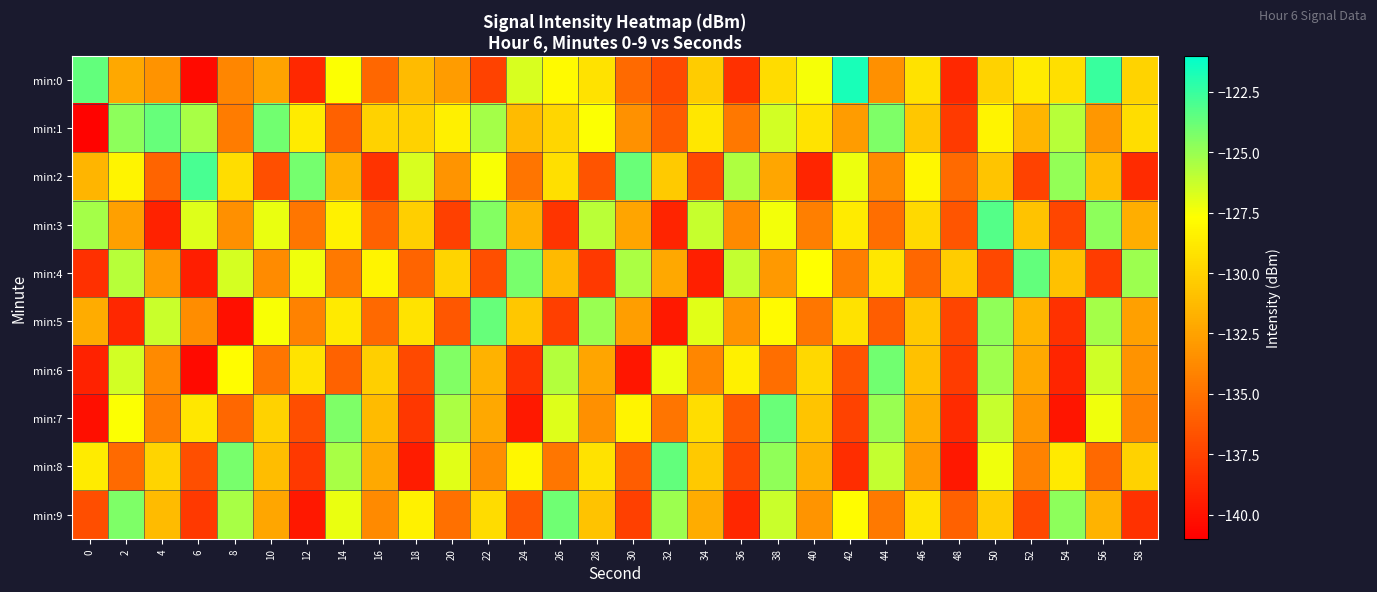

Reading left to right, transcribe all the data shown in this chart.

min:0: 0=-123.6	2=-132.2	4=-133.3	6=-140.4	8=-133.9	10=-132.5	12=-138.9	14=-127.6	16=-135.6	18=-131.2	20=-132.9	22=-137.5	24=-126.6	26=-127.9	28=-129.2	30=-135.4	32=-137.1	34=-130.3	36=-138.4	38=-129.5	40=-127.5	42=-121.6	44=-133.5	46=-129.1	48=-138.8	50=-130.0	52=-128.7	54=-129.3	56=-122.5	58=-129.9
min:1: 0=-140.8	2=-124.7	4=-123.7	6=-125.4	8=-134.5	10=-124.0	12=-128.7	14=-135.9	16=-130.0	18=-130.0	20=-128.5	22=-125.3	24=-131.2	26=-129.8	28=-127.6	30=-133.4	32=-136.2	34=-128.9	36=-134.7	38=-126.5	40=-129.1	42=-132.8	44=-124.3	46=-130.6	48=-137.9	50=-128.2	52=-131.5	54=-125.8	56=-133.1	58=-129.4
min:2: 0=-131.5	2=-128.2	4=-135.7	6=-122.9	8=-129.4	10=-136.8	12=-124.1	14=-131.6	16=-138.3	18=-126.7	20=-133.2	22=-127.5	24=-134.9	26=-129.3	28=-136.6	30=-123.8	32=-130.4	34=-137.1	36=-125.6	38=-132.3	40=-139.0	42=-127.2	44=-133.8	46=-128.1	48=-135.4	50=-130.7	52=-137.5	54=-124.9	56=-131.1	58=-138.7
min:3: 0=-125.3	2=-132.6	4=-139.2	6=-126.8	8=-133.5	10=-127.1	12=-134.8	14=-128.4	16=-135.9	18=-130.2	20=-137.6	22=-124.5	24=-131.7	26=-138.2	28=-125.9	30=-132.4	32=-139.1	34=-126.2	36=-133.8	38=-127.4	40=-134.3	42=-128.7	44=-135.2	46=-129.6	48=-136.5	50=-123.2	52=-130.8	54=-137.3	56=-124.7	58=-131.9
min:4: 0=-138.5	2=-125.8	4=-132.9	6=-139.4	8=-126.6	10=-133.7	12=-127.3	14=-134.6	16=-128.2	18=-135.7	20=-129.9	22=-136.8	24=-124.2	26=-131.3	28=-138.0	30=-125.5	32=-132.2	34=-139.3	36=-126.1	38=-133.0	40=-127.7	42=-134.4	44=-128.9	46=-135.6	48=-130.3	50=-137.2	52=-123.6	54=-130.9	56=-137.8	58=-125.1
min:5: 0=-132.0	2=-138.9	4=-126.3	6=-133.6	8=-140.1	10=-127.5	12=-134.2	14=-128.8	16=-135.5	18=-129.1	20=-136.4	22=-123.7	24=-130.6	26=-137.7	28=-125.0	30=-132.7	32=-139.6	34=-126.9	36=-133.3	38=-127.9	40=-134.8	42=-129.2	44=-136.1	46=-130.5	48=-137.4	50=-124.8	52=-131.5	54=-138.4	56=-125.3	58=-132.6
min:6: 0=-139.2	2=-126.5	4=-133.8	6=-140.4	8=-127.8	10=-134.9	12=-129.1	14=-135.8	16=-130.2	18=-137.1	20=-124.4	22=-131.7	24=-138.3	26=-125.7	28=-132.4	30=-139.8	32=-127.2	34=-133.9	36=-128.5	38=-135.2	40=-129.7	42=-136.6	44=-124.0	46=-130.9	48=-137.8	50=-125.2	52=-132.1	54=-139.0	56=-126.4	58=-133.3
min:7: 0=-140.2	2=-127.6	4=-134.5	6=-128.9	8=-135.6	10=-130.0	12=-136.9	14=-124.3	16=-131.2	18=-138.1	20=-125.5	22=-132.2	24=-139.6	26=-126.8	28=-133.5	30=-128.2	32=-134.9	34=-129.4	36=-136.3	38=-123.8	40=-130.7	42=-137.5	44=-125.0	46=-131.9	48=-138.8	50=-126.2	52=-133.1	54=-139.9	56=-127.3	58=-134.2
min:8: 0=-128.7	2=-135.4	4=-129.9	6=-136.8	8=-124.2	10=-131.1	12=-138.0	14=-125.4	16=-132.1	18=-139.5	20=-126.9	22=-133.6	24=-128.1	26=-134.8	28=-129.2	30=-136.1	32=-123.6	34=-130.5	36=-137.3	38=-124.8	40=-131.7	42=-138.6	44=-126.1	46=-132.9	48=-139.7	50=-127.3	52=-134.2	54=-128.8	56=-135.5	58=-130.0
min:9: 0=-136.9	2=-124.3	4=-131.2	6=-138.0	8=-125.4	10=-132.3	12=-139.7	14=-127.1	16=-133.8	18=-128.4	20=-135.1	22=-129.5	24=-136.4	26=-123.9	28=-130.8	30=-137.6	32=-125.1	34=-132.0	36=-138.9	38=-126.3	40=-133.2	42=-127.8	44=-134.6	46=-129.0	48=-135.9	50=-130.3	52=-137.2	54=-124.7	56=-131.6	58=-138.4